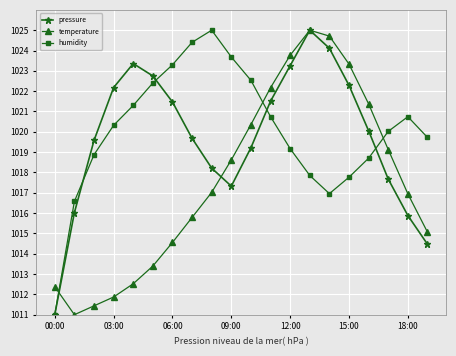

How many categories are shown in the chart?

20